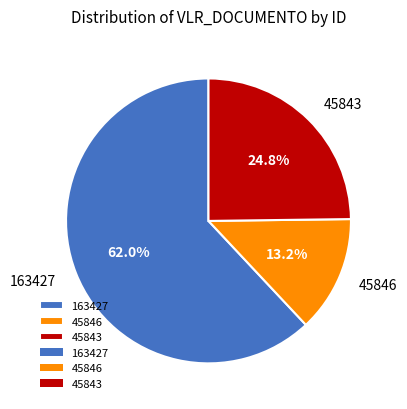

Does 45846 represent more than half of the total?

No